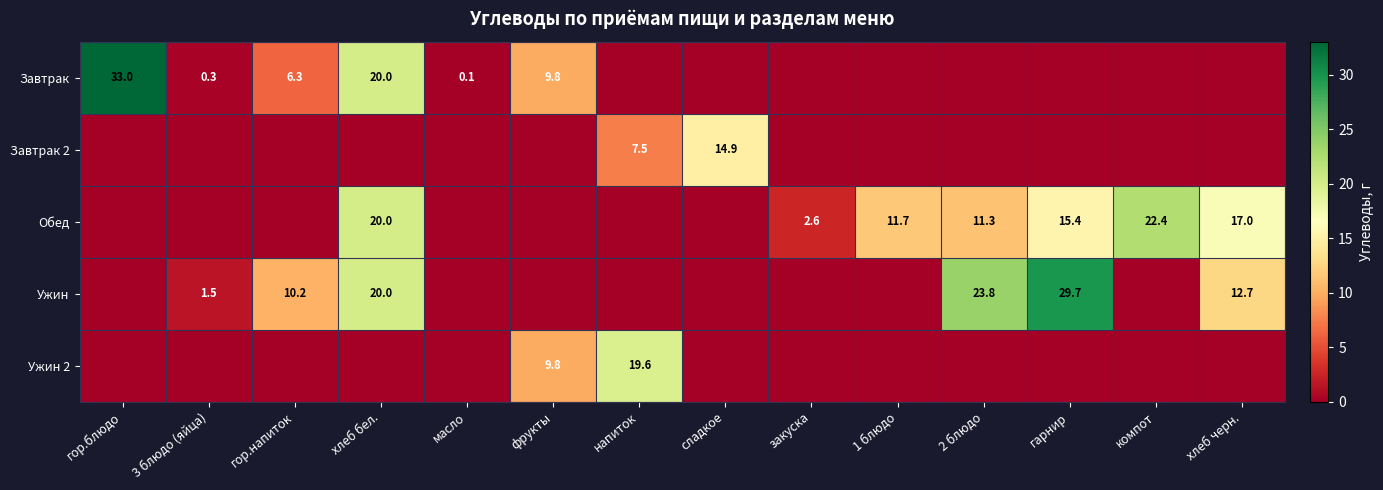

The value of Завтрак 2 at фрукты is -10.0. True or false?

False